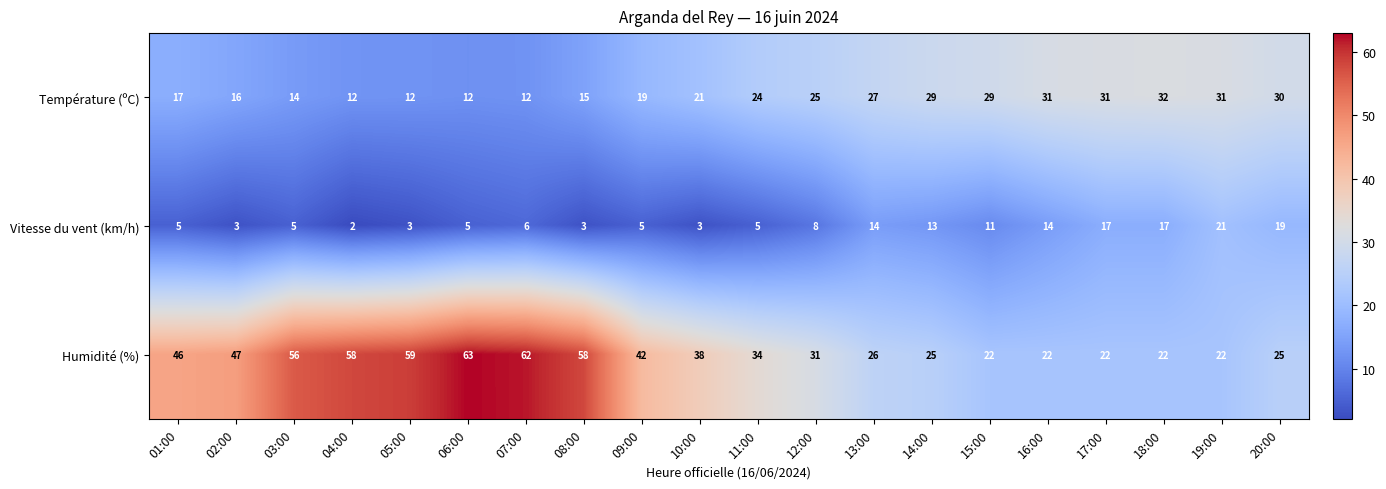

How many data points in Vitesse du vent (km/h) are less than 6?

10